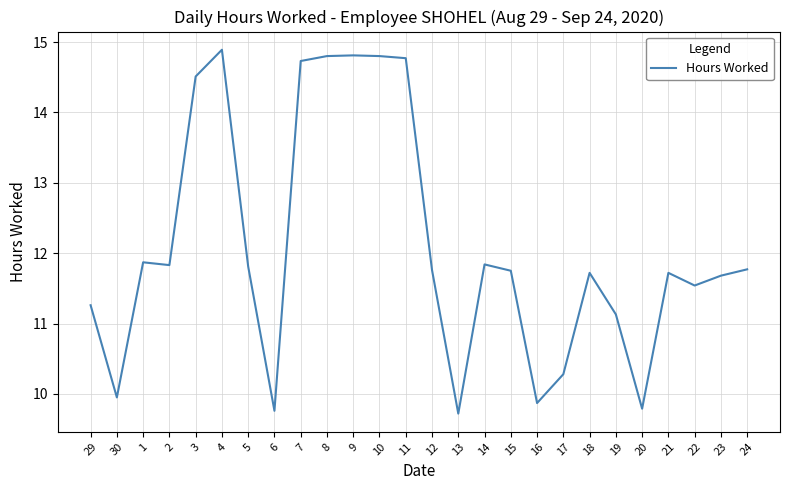

What position from the left is 1?

3